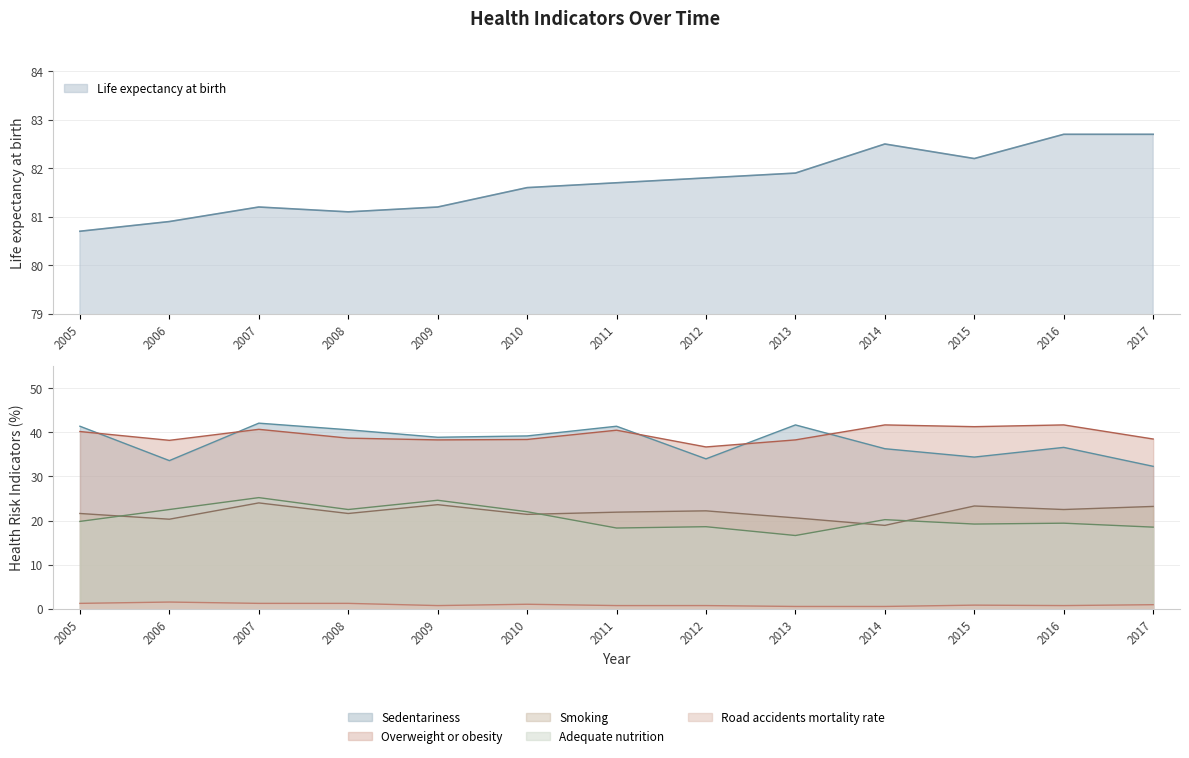

Where is the first local minimum for Smoking?

2006